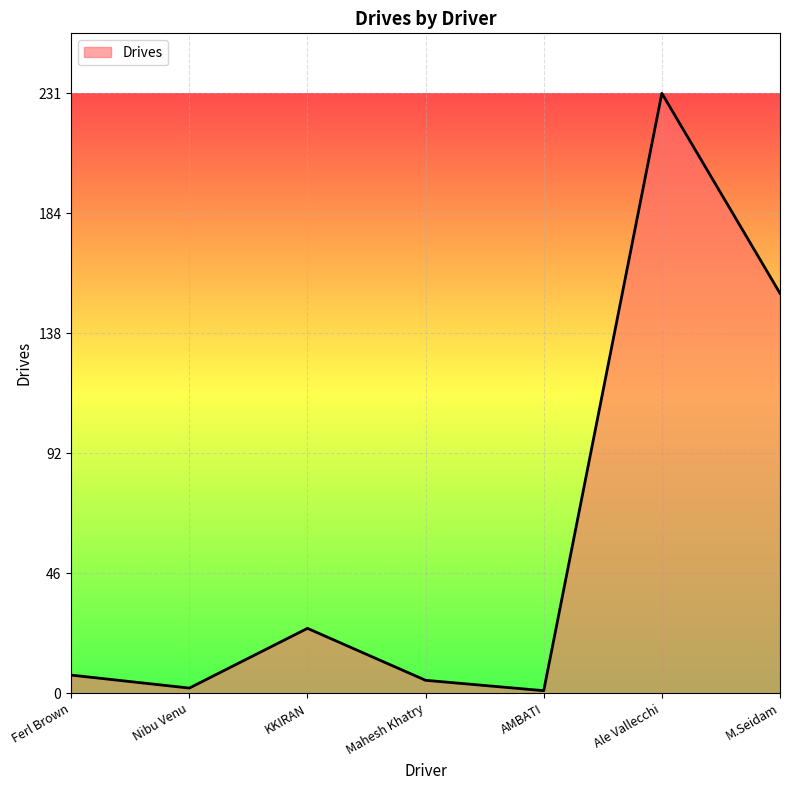

Does the chart have visible grid lines?

Yes